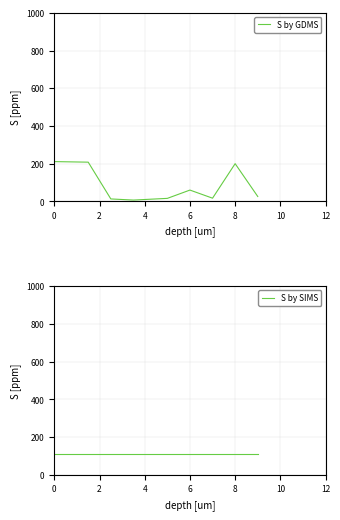

How many values in the S by GDMS series exceed 26?

4